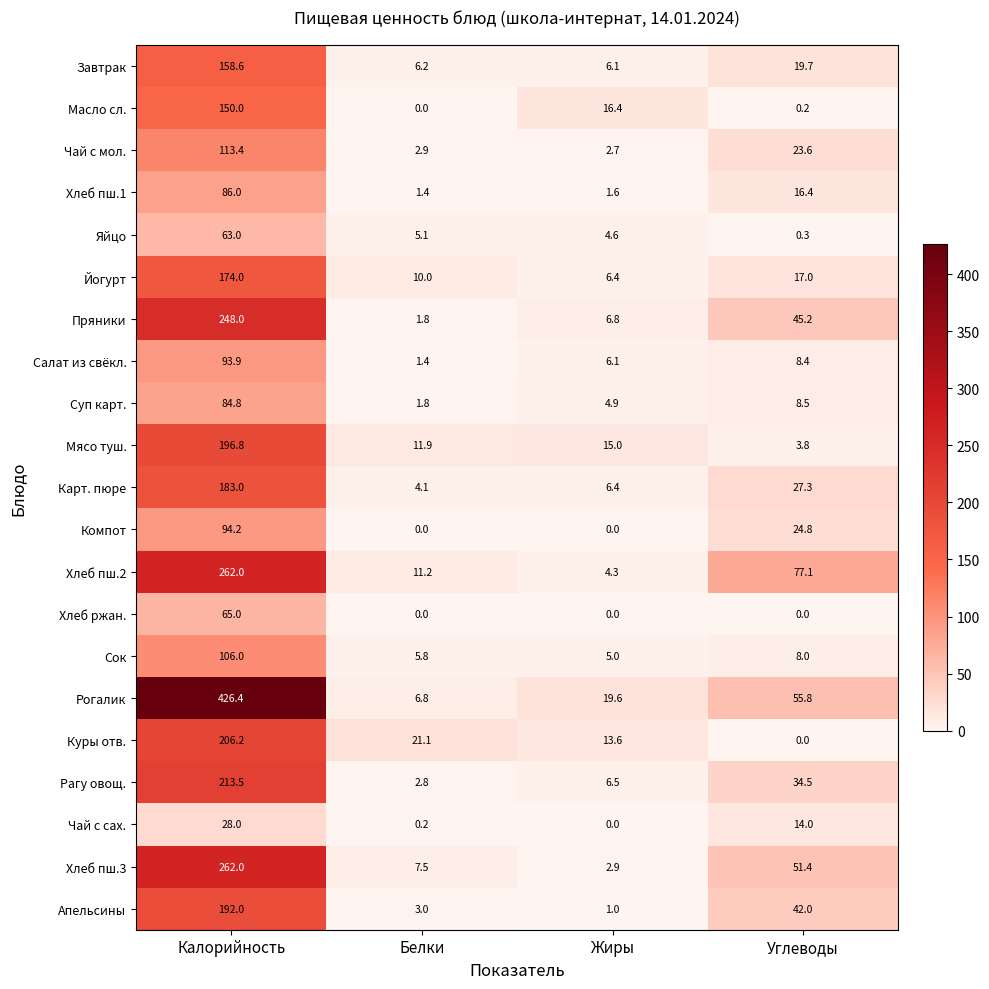

What is the difference between the highest and lowest values at Углеводы?

77.1